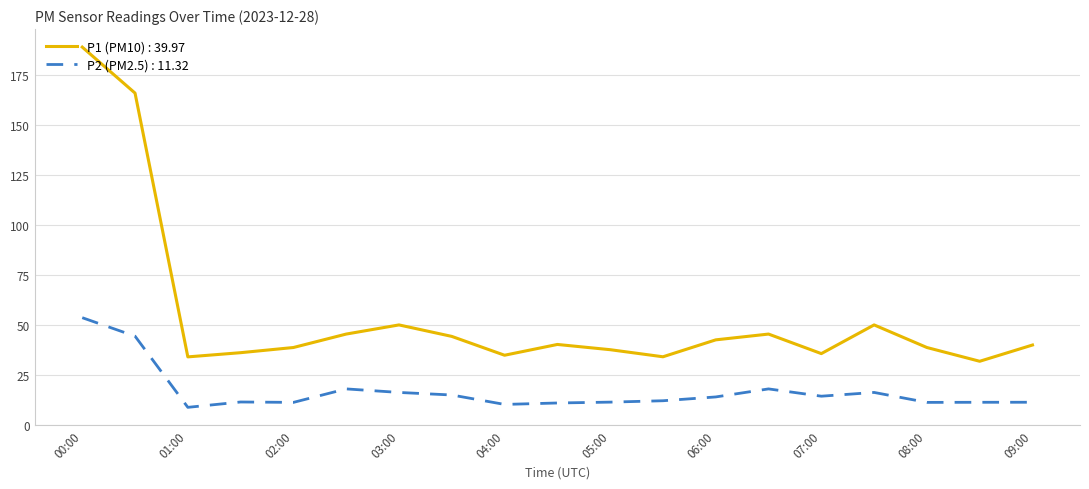

What is the minimum value shown in the chart?

8.8